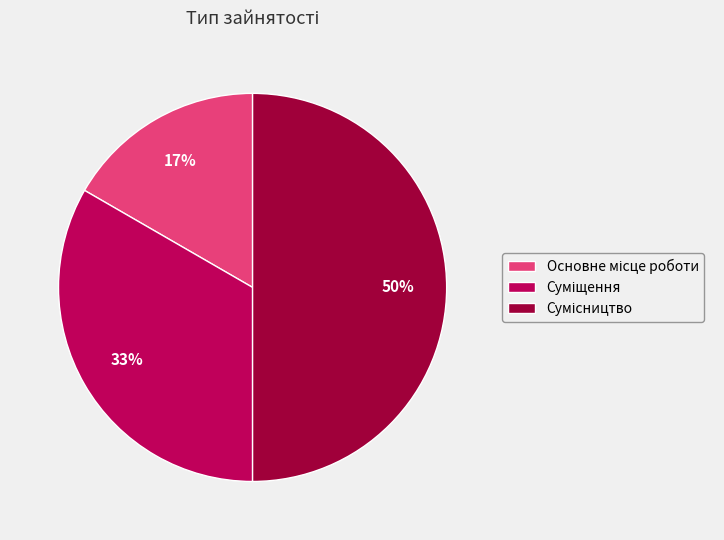

To the nearest percent, what is the average slice percentage?

33%